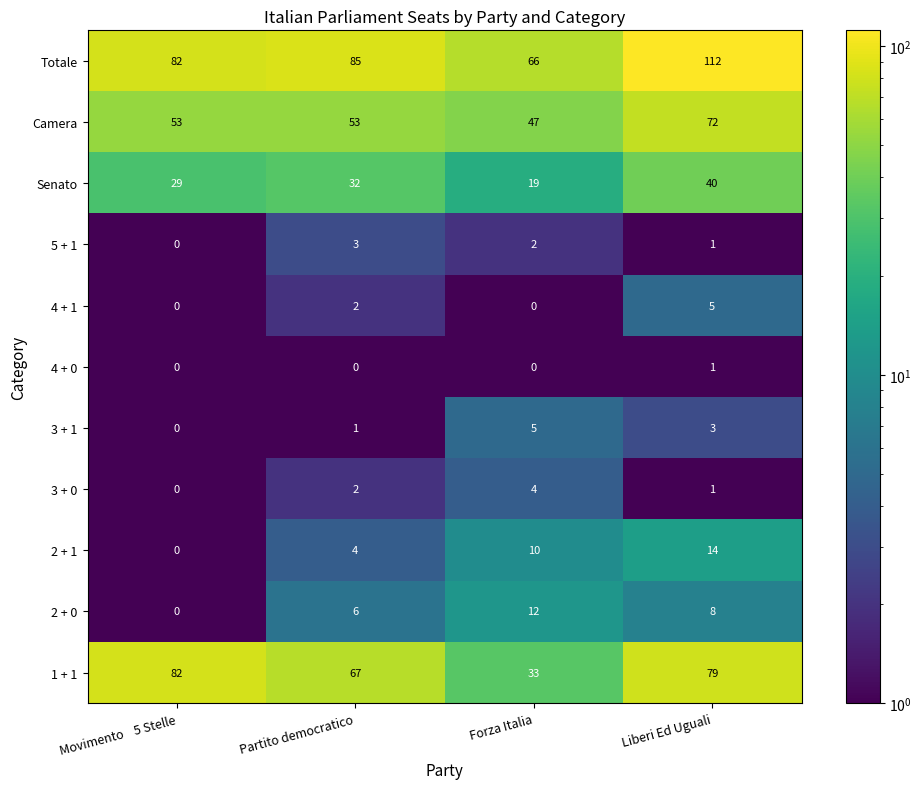

What is the greatest value displayed?

112